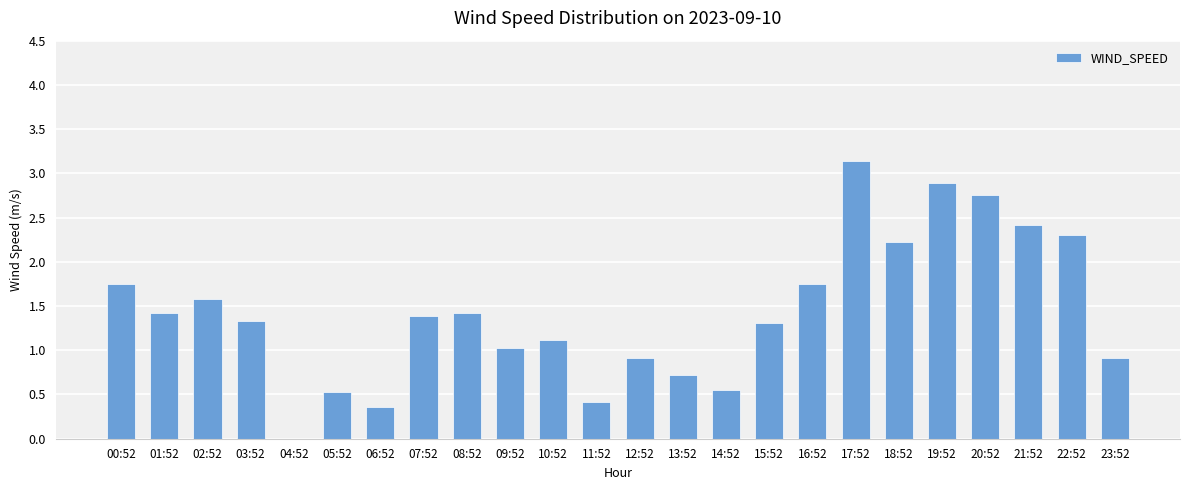

True or false: the data shows 1.4 at 23:52.

False